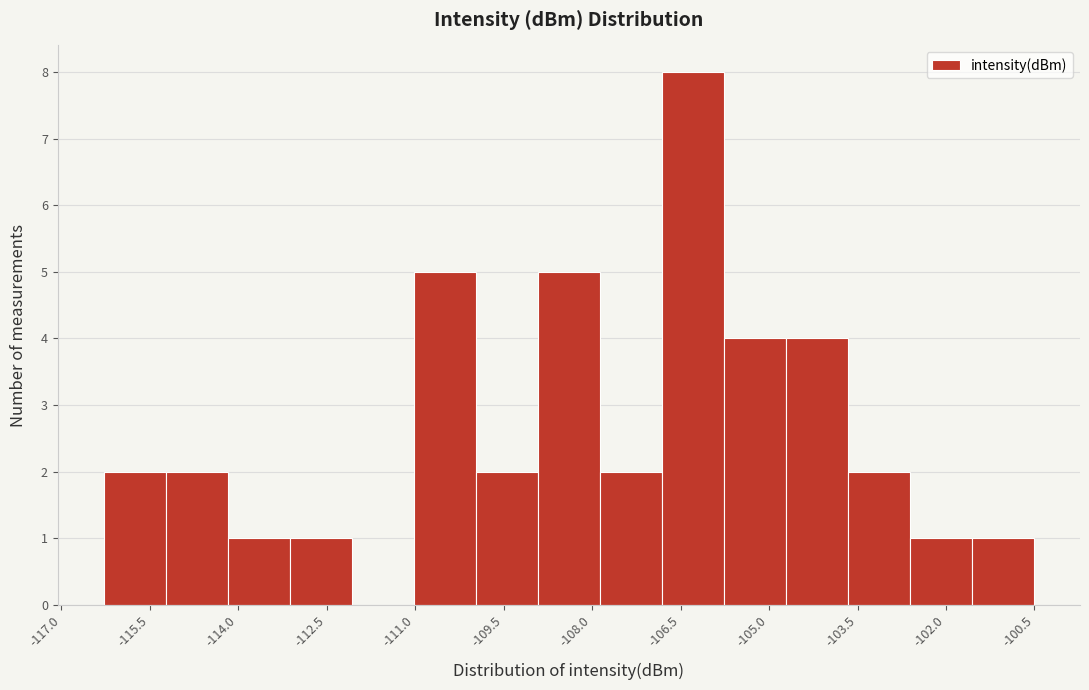

What is the height of the bar covering -113.2 to -112.0 on the x-axis? Neither the bar edges nor the heights are printed on the chart, so give them approximately, as read against the axes.

1